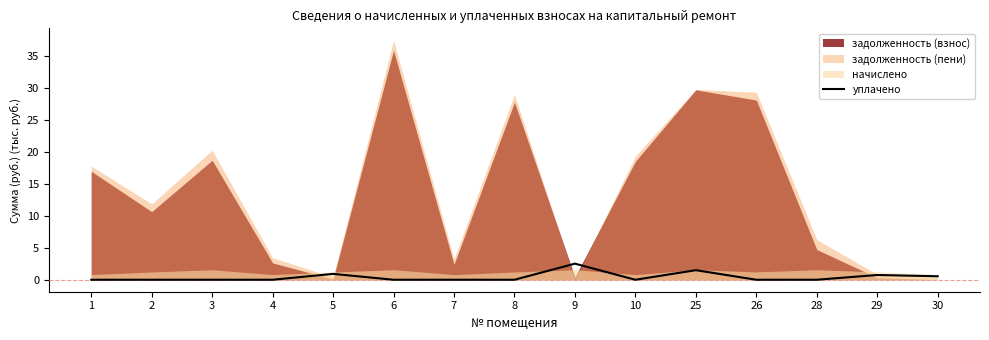

Where is the data nearest to the value 1?

5